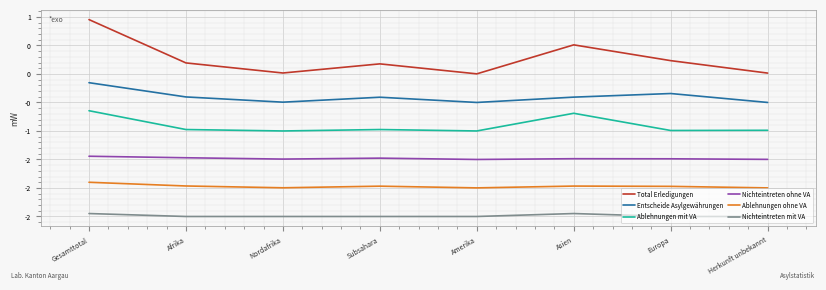

True or false: Ablehnungen ohne VA has a value of -2.0 at Herkunft unbekannt.

True